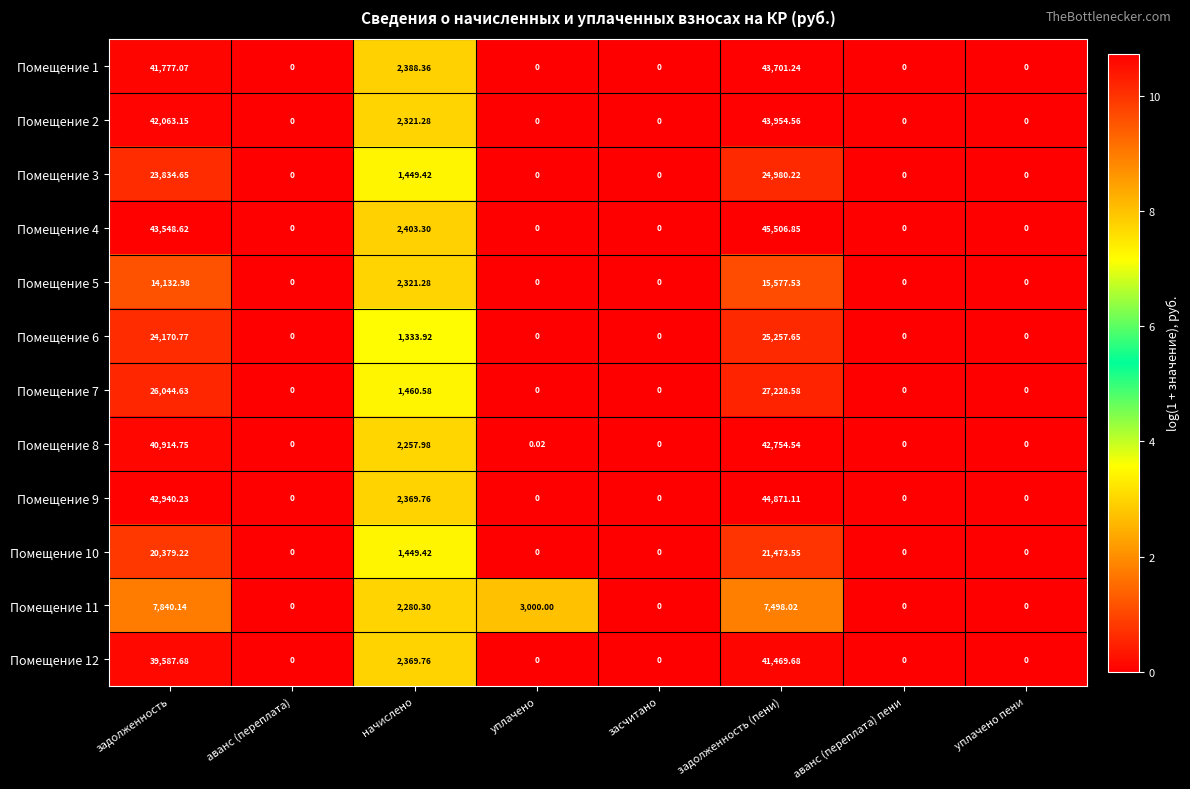

Is the value of Помещение 8 at задолженность (пени) greater than the value of Помещение 11 at аванс (переплата)?

Yes